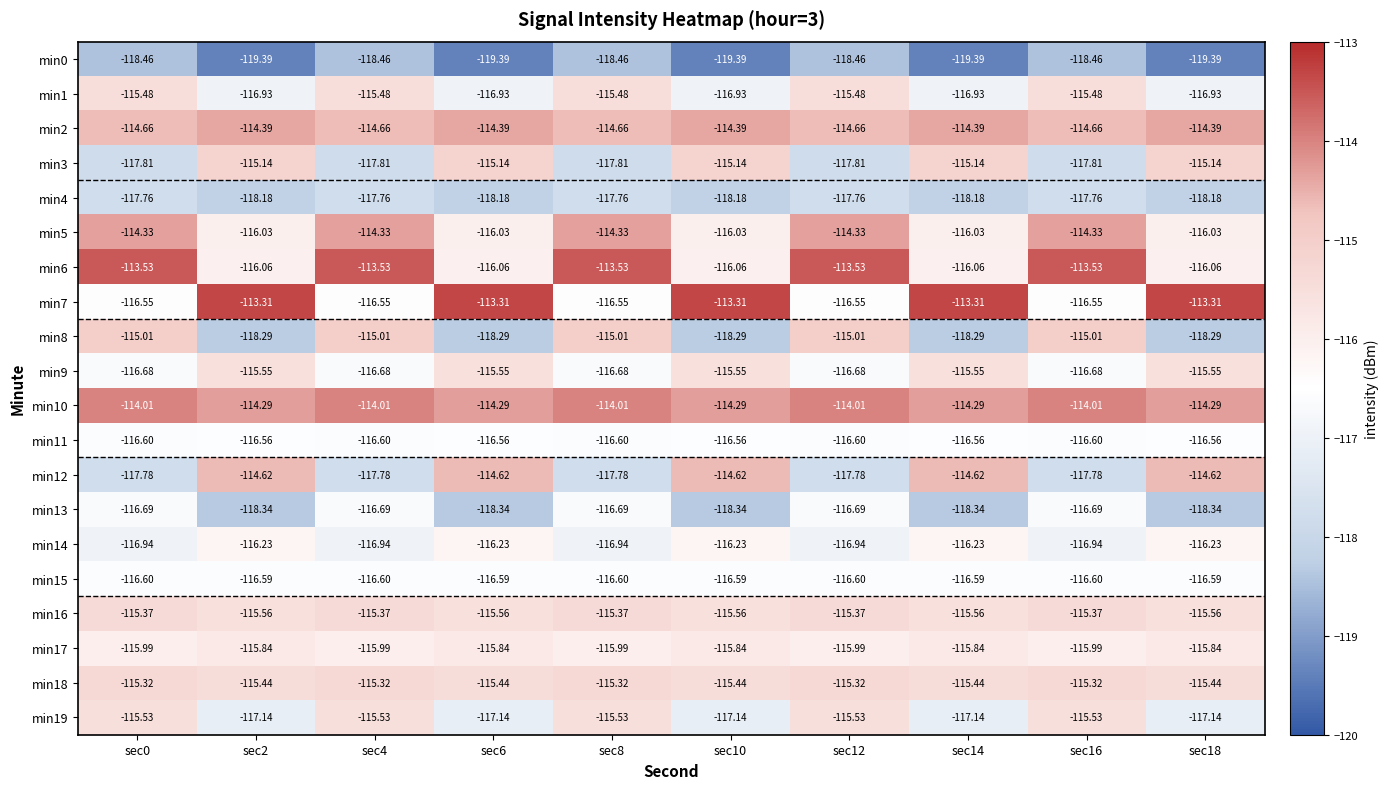

Is the value of min4 at sec12 greater than the value of min9 at sec8?

No